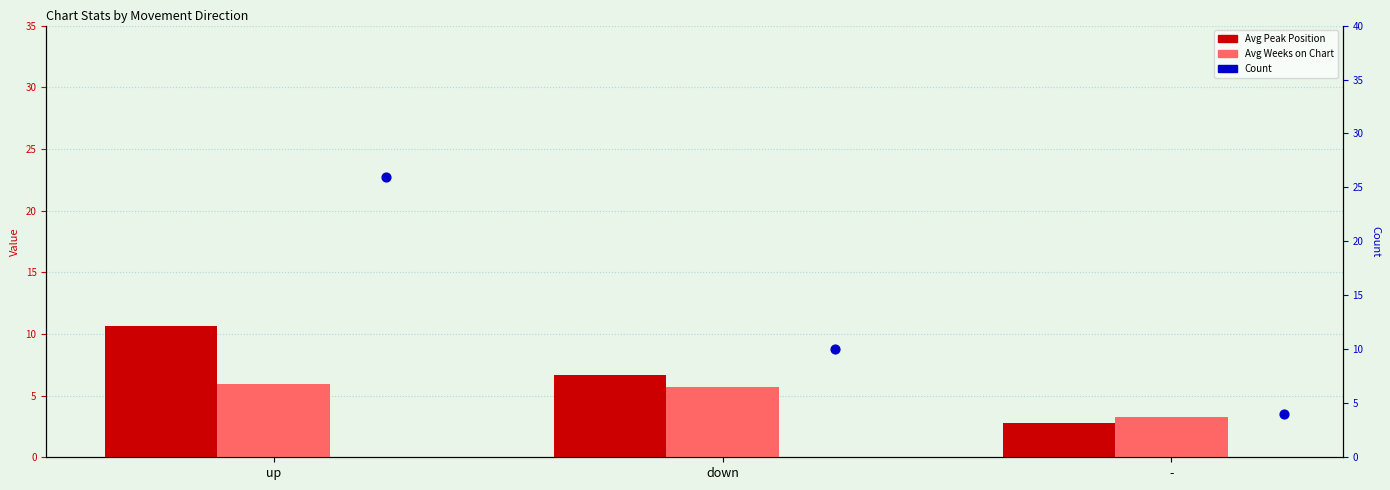

Which series has the largest total across all categories?

Count